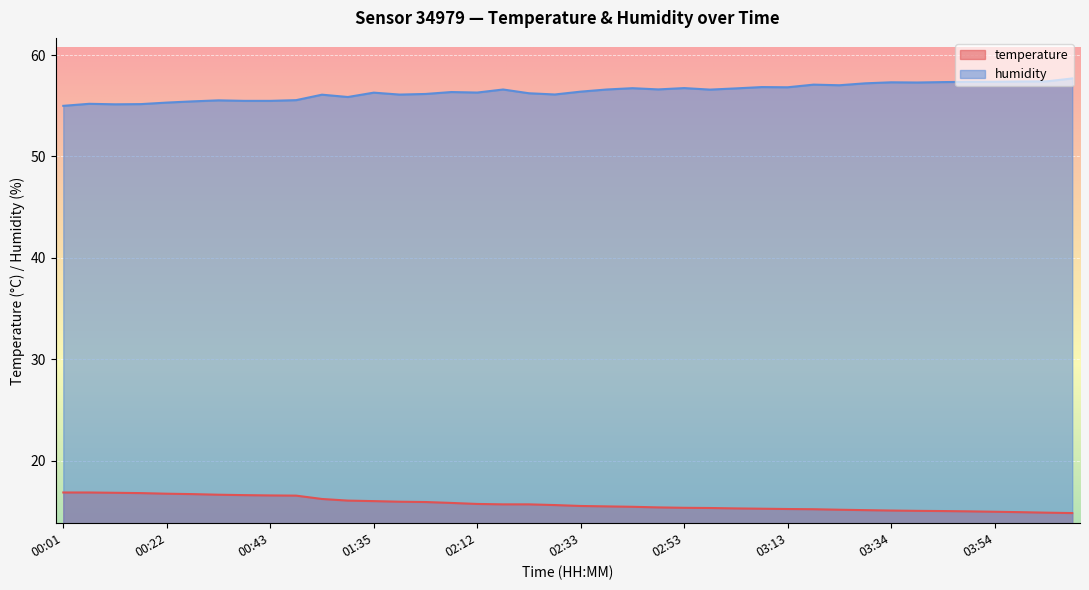

How many lines are shown in the chart?

2